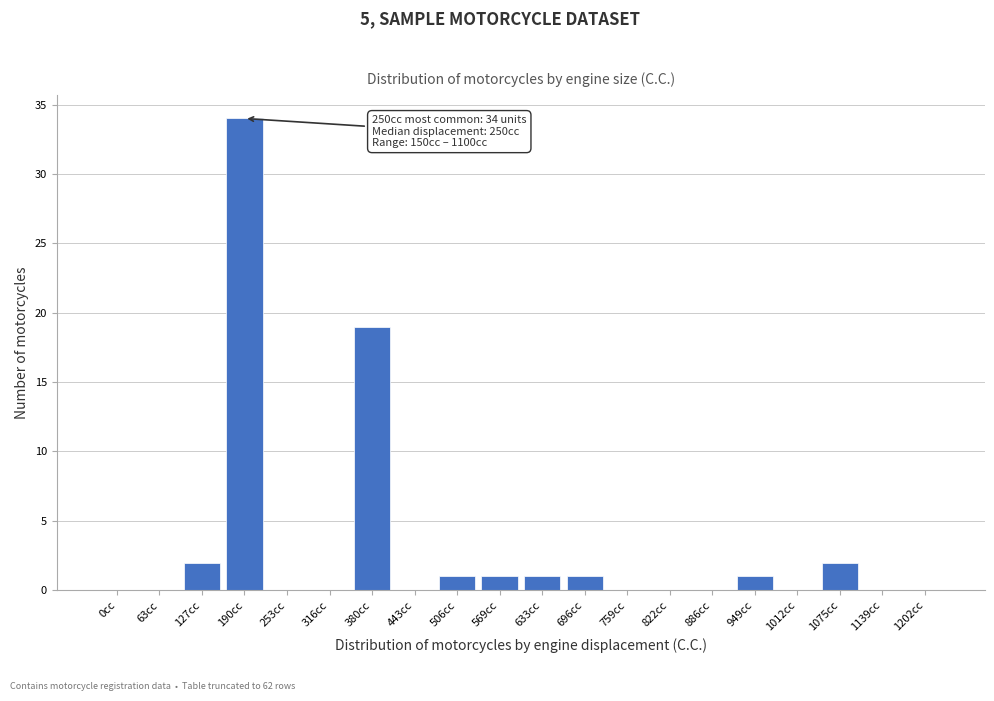

Reading left to right, transcribe all the data shown in this chart.

0cc=0	63cc=0	127cc=2	190cc=34	253cc=0	316cc=0	380cc=19	443cc=0	506cc=1	569cc=1	633cc=1	696cc=1	759cc=0	822cc=0	886cc=0	949cc=1	1012cc=0	1075cc=2	1139cc=0	1202cc=0